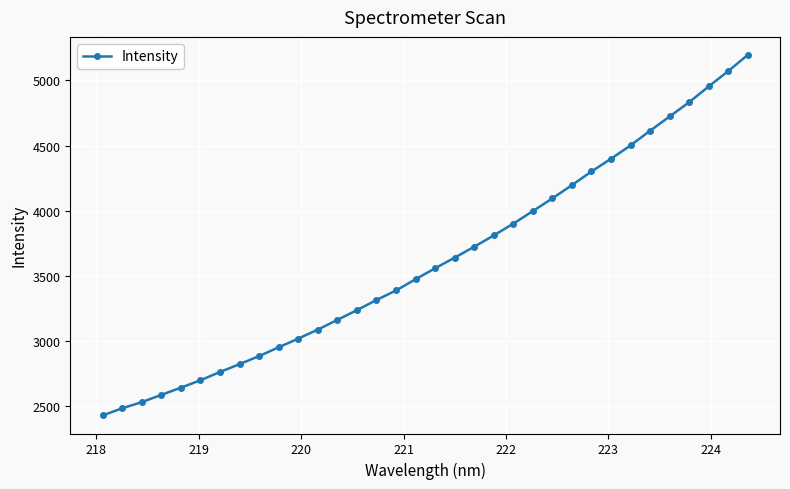

What is the value of the 14th point from the left?

3237.3